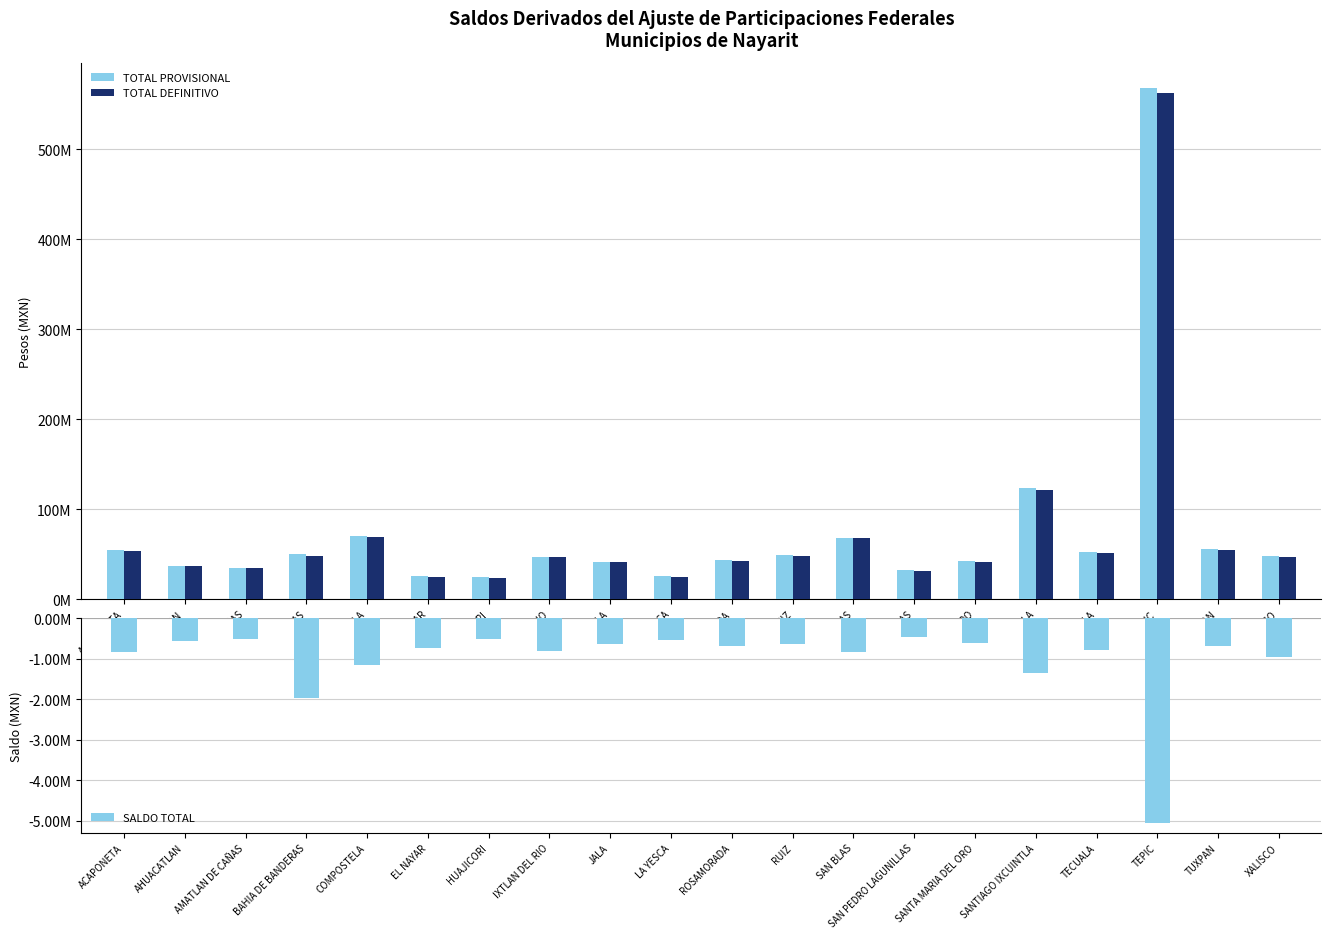

What are all the series names shown in the legend?

TOTAL PROVISIONAL, TOTAL DEFINITIVO, SALDO TOTAL